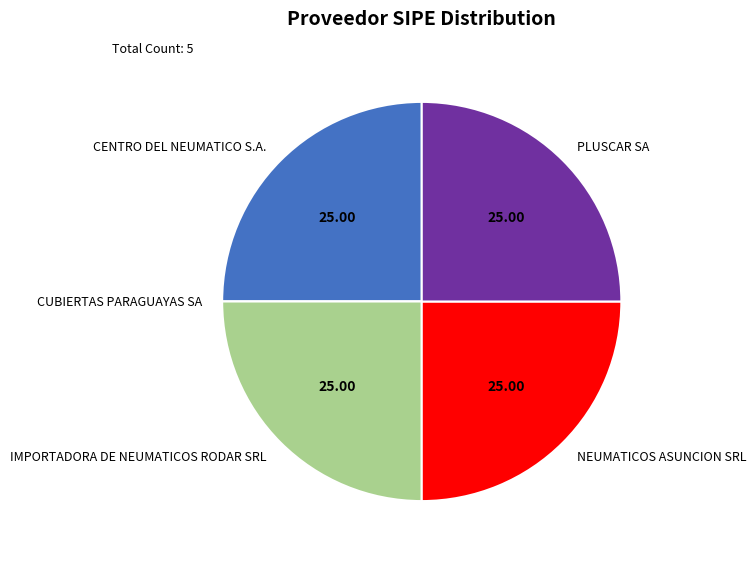

Does PLUSCAR SA represent more than half of the total?

No